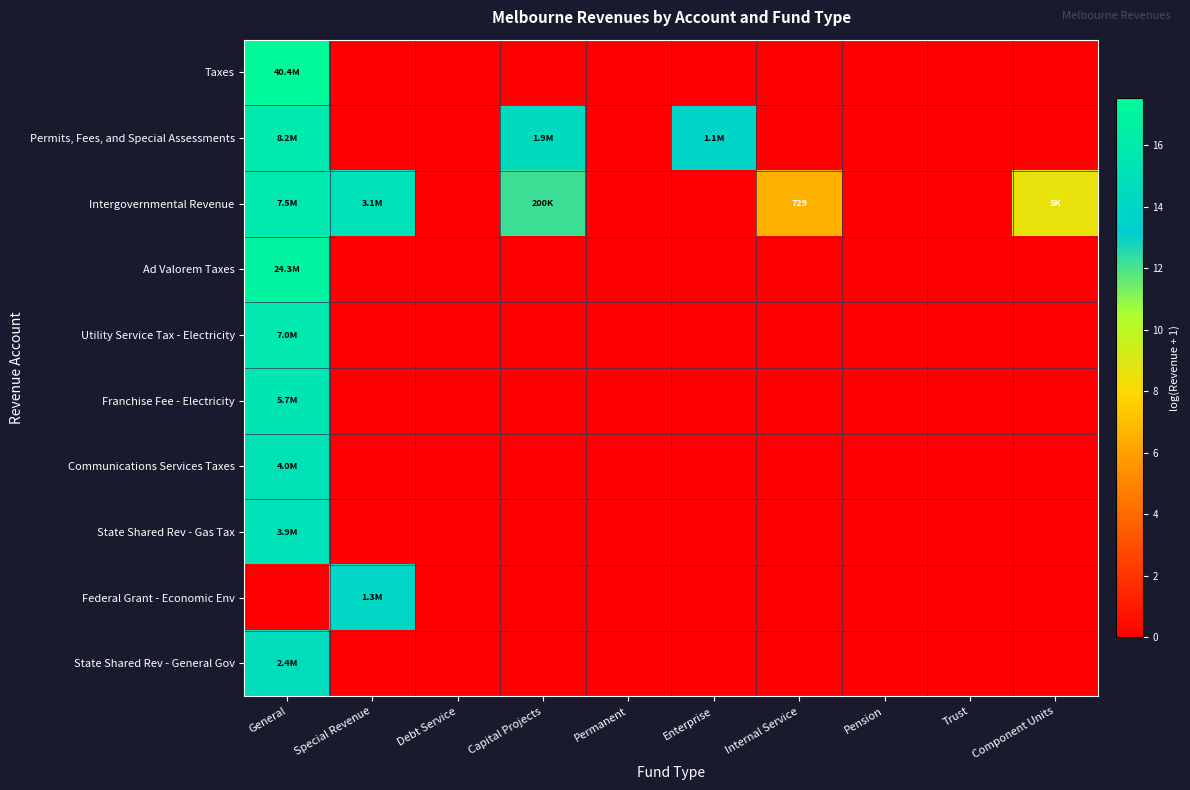

How many values in the Permits, Fees, and Special Assessments series exceed 0?

3